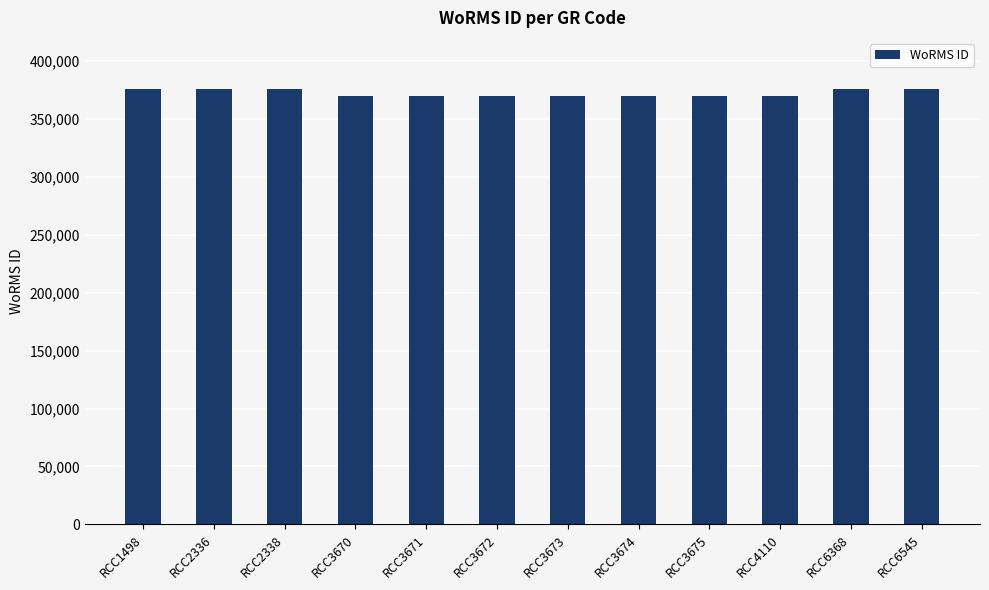

Reading left to right, list all the values displayed in this chart.

RCC1498=376073	RCC2336=376073	RCC2338=376073	RCC3670=370136	RCC3671=370136	RCC3672=370136	RCC3673=370136	RCC3674=370136	RCC3675=370136	RCC4110=370136	RCC6368=376073	RCC6545=376073